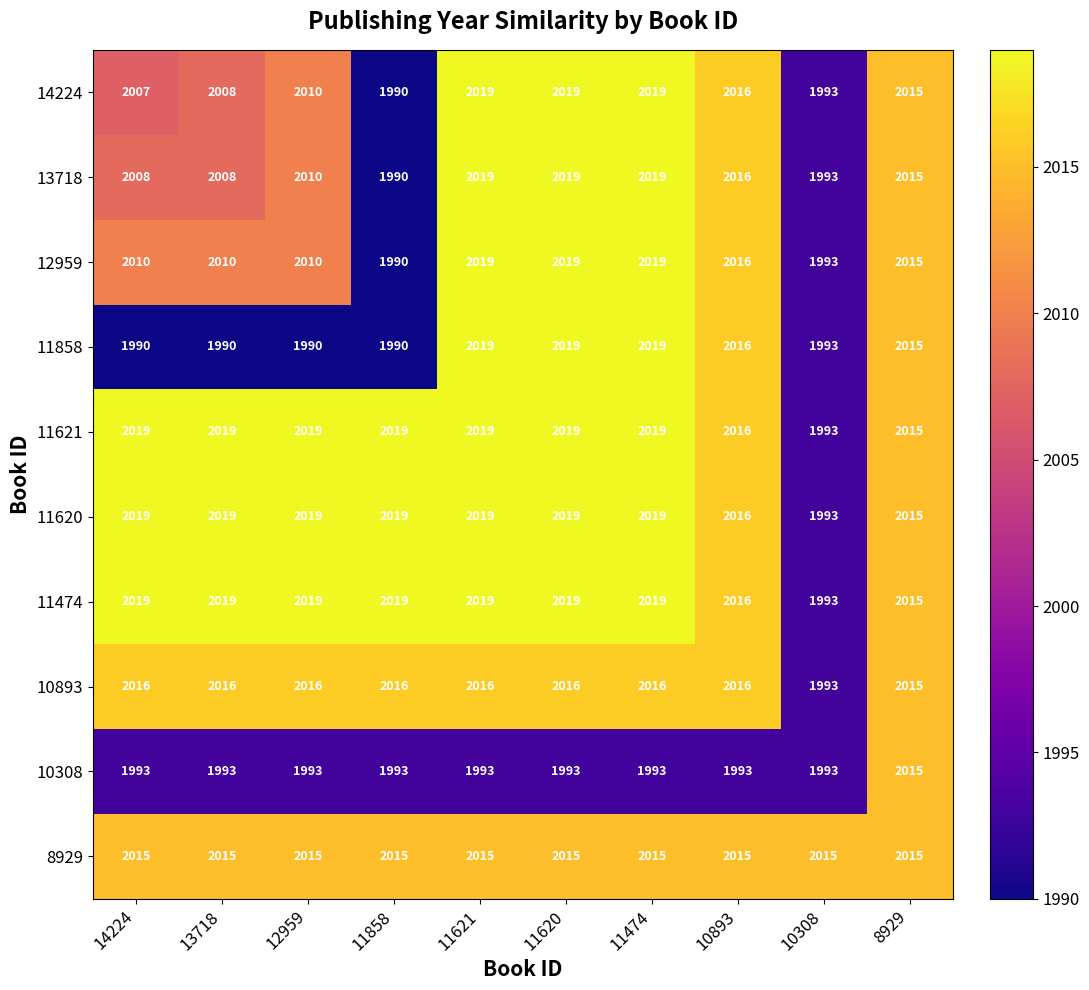

What value does the 11621 series have at 11621, to the nearest 5?

2020